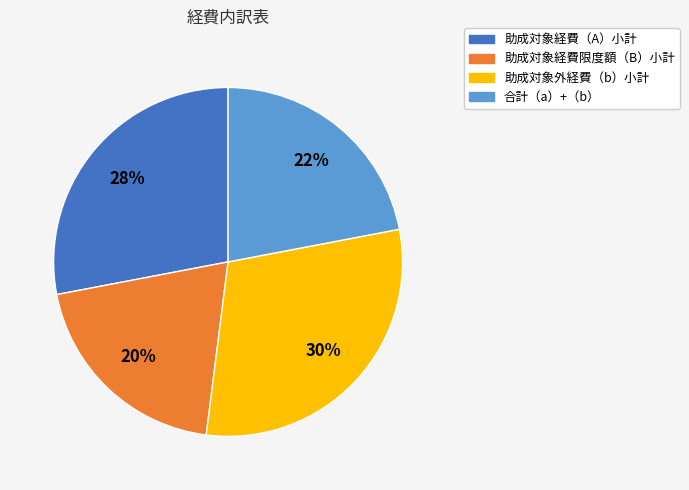

To the nearest percent, what is the average slice percentage?

25%